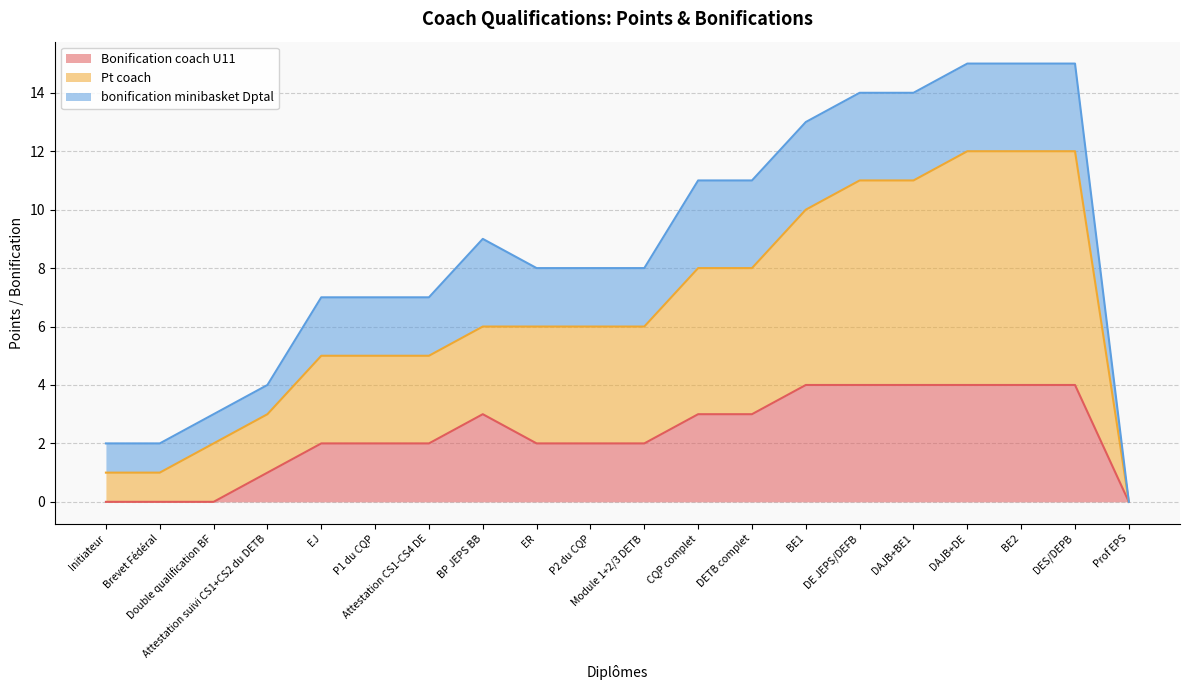

What is the maximum value for Bonification coach U11?

4